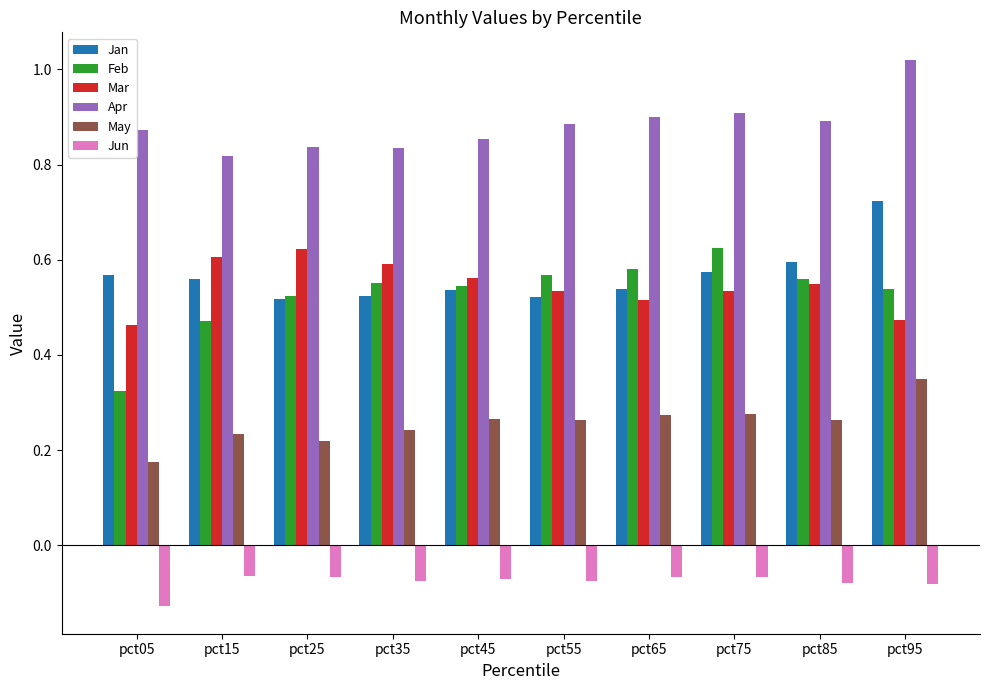

The Apr series shows 0.6 at pct25. True or false?

False